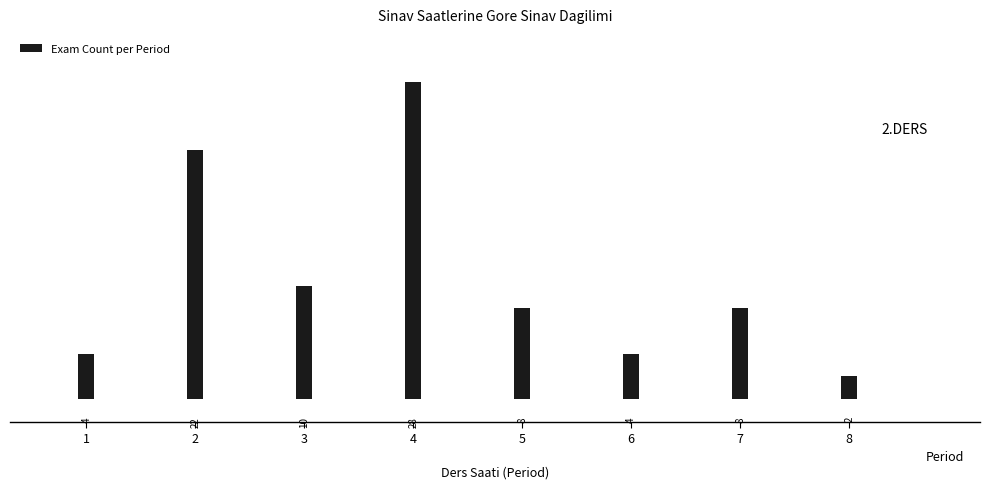

Reading right to left, list all the values displayed in this chart.

2	8	4	8	28	10	22	4